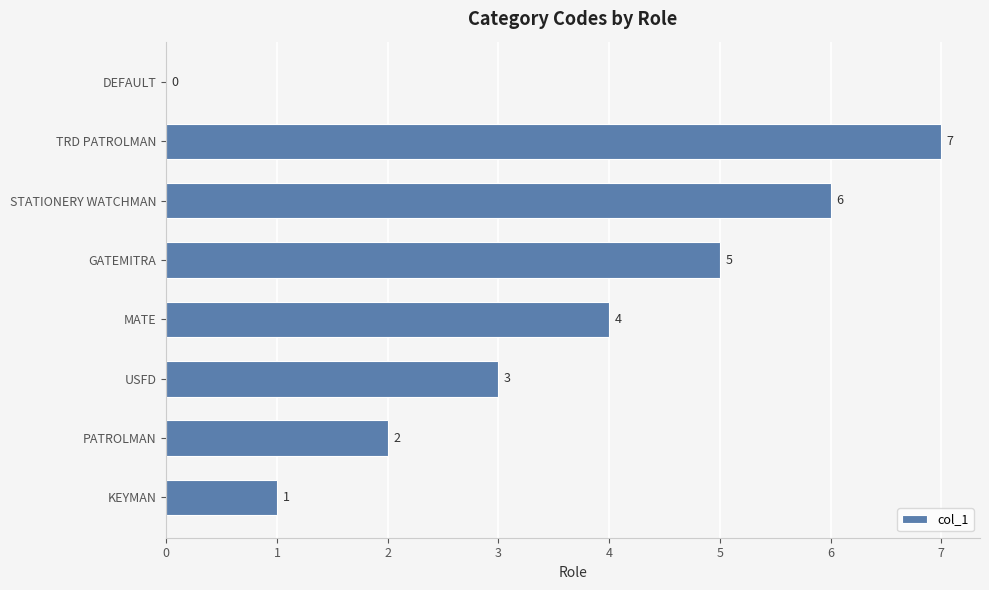

The chart shows a value of 0 at KEYMAN. True or false?

False